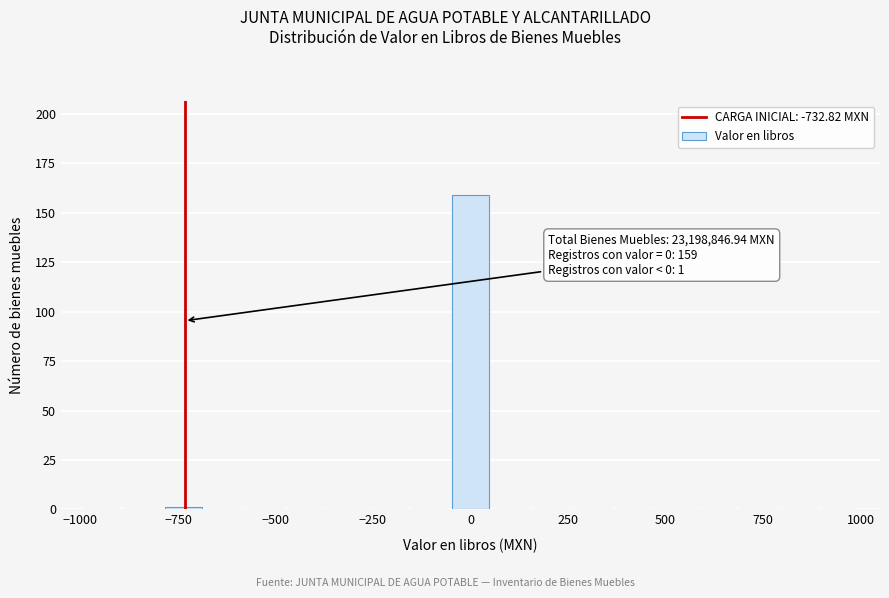

Around what value on the x-axis is the tallest bar? Give the approximate position of its centre, as read against the axis.

0